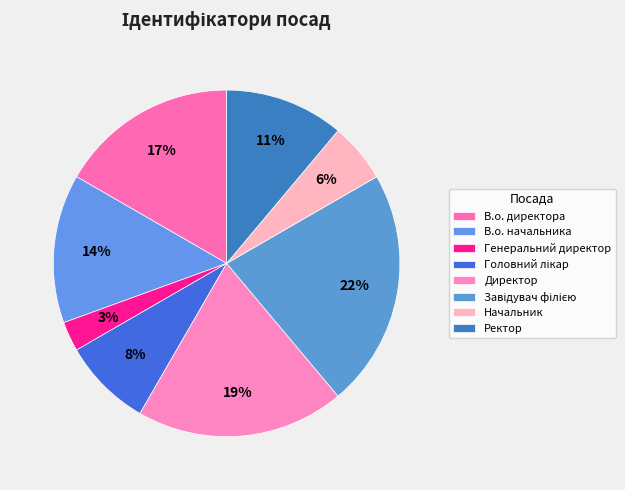

To the nearest percent, what portion does В.о. начальника represent?

14%